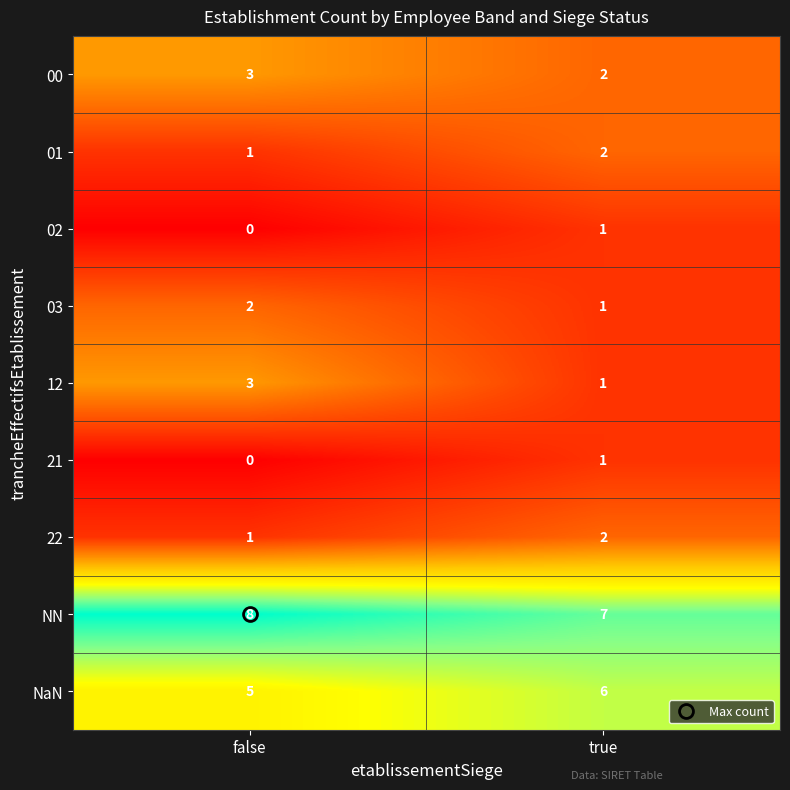

What is the average value of the NN series?

8